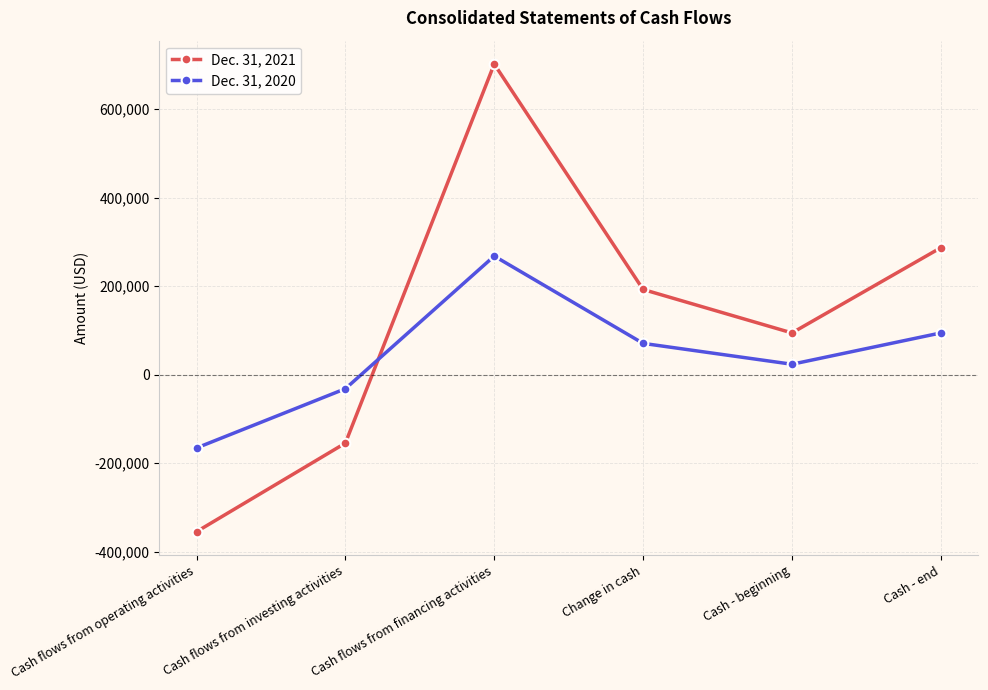

Is this an area chart (filled region under the line)?

No